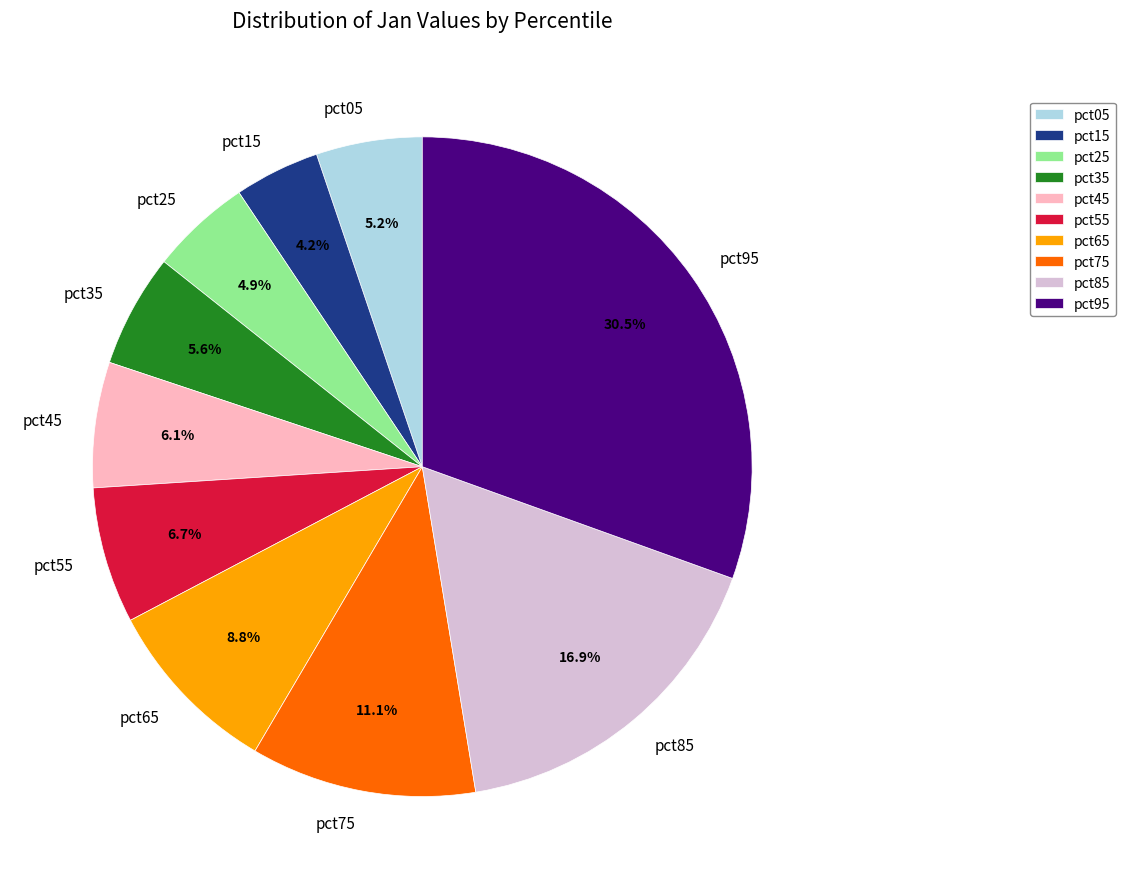

The pct55 slice represents 7% of the pie. True or false?

True